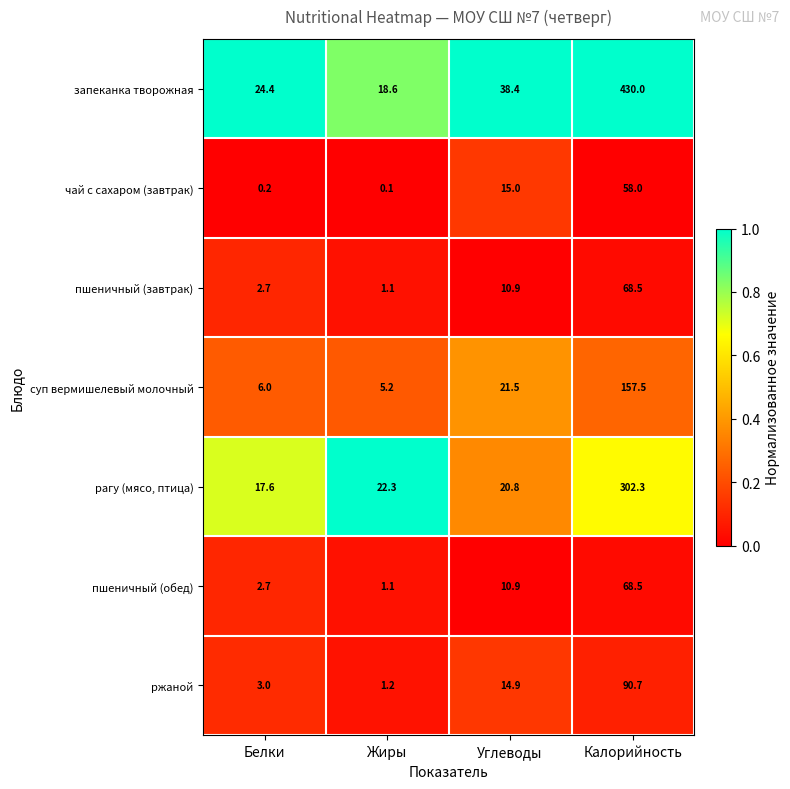

At how many categories does at least one series exceed 0?

4